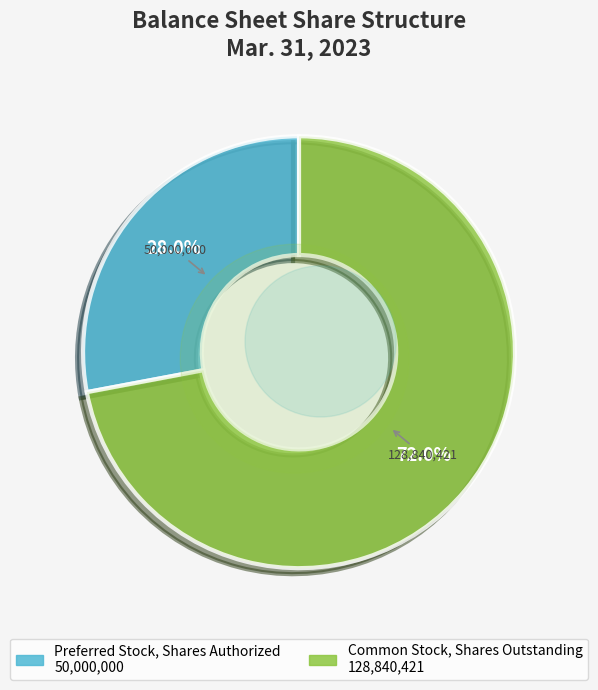

What is the smallest slice in the pie chart?

Preferred Stock, Shares Authorized